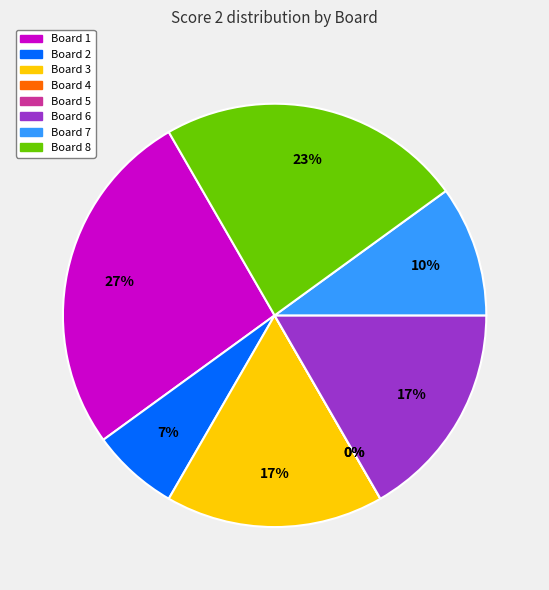

To the nearest percent, what is the average slice percentage?

12%